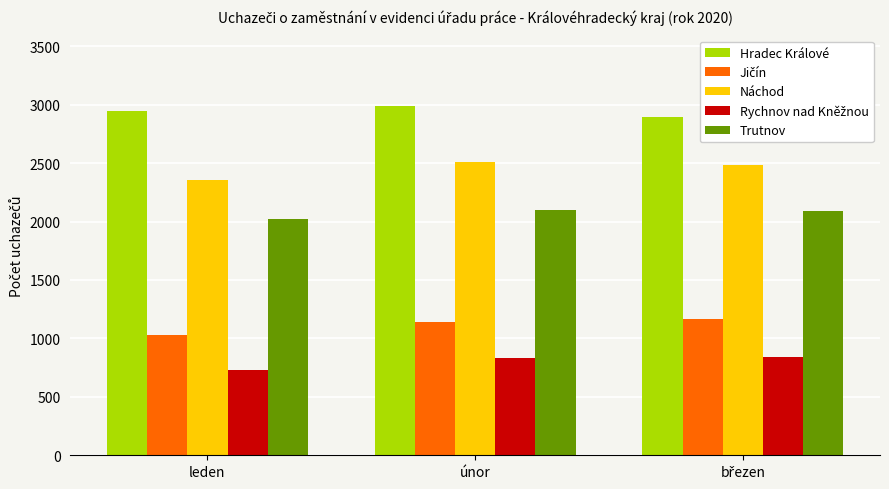

What is the spread (max minus min) of values at leden?

2220